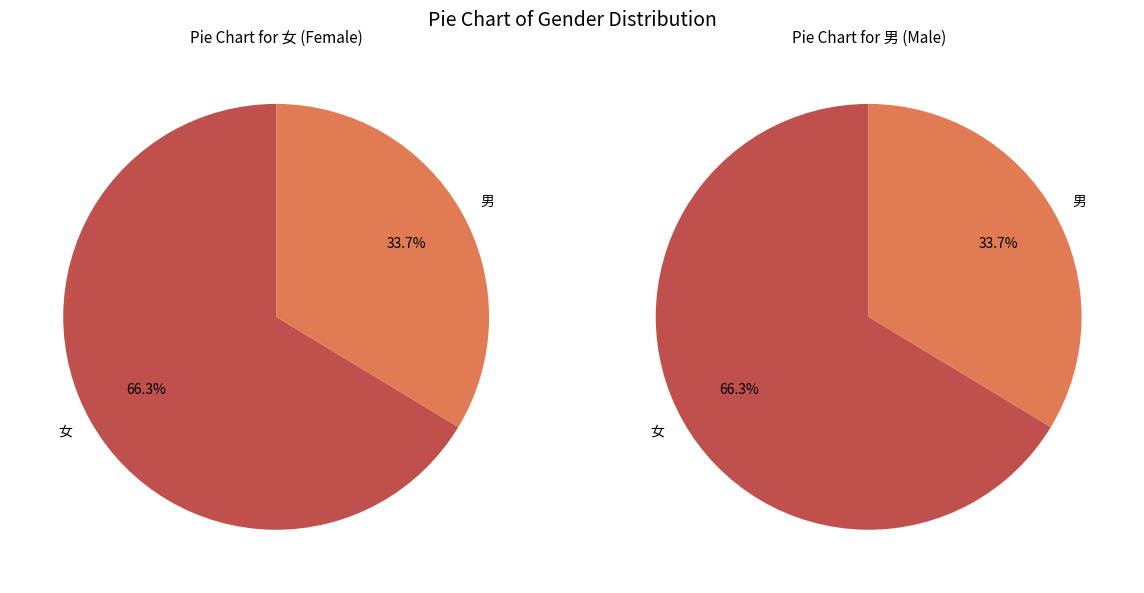

To the nearest percent, what percentage of the pie is 男?

34%